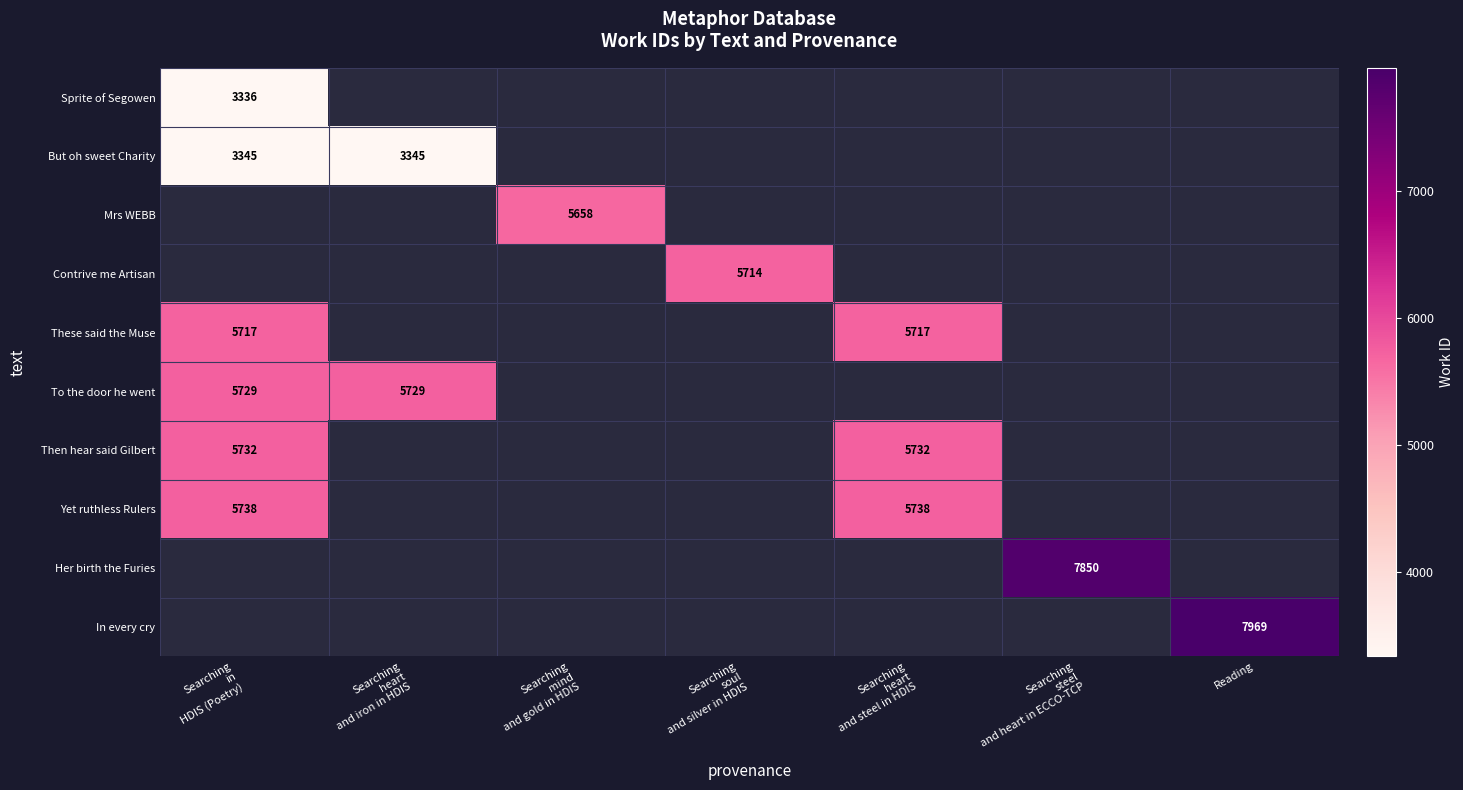

What is the minimum value for Then hear said Gilbert?

5732.0